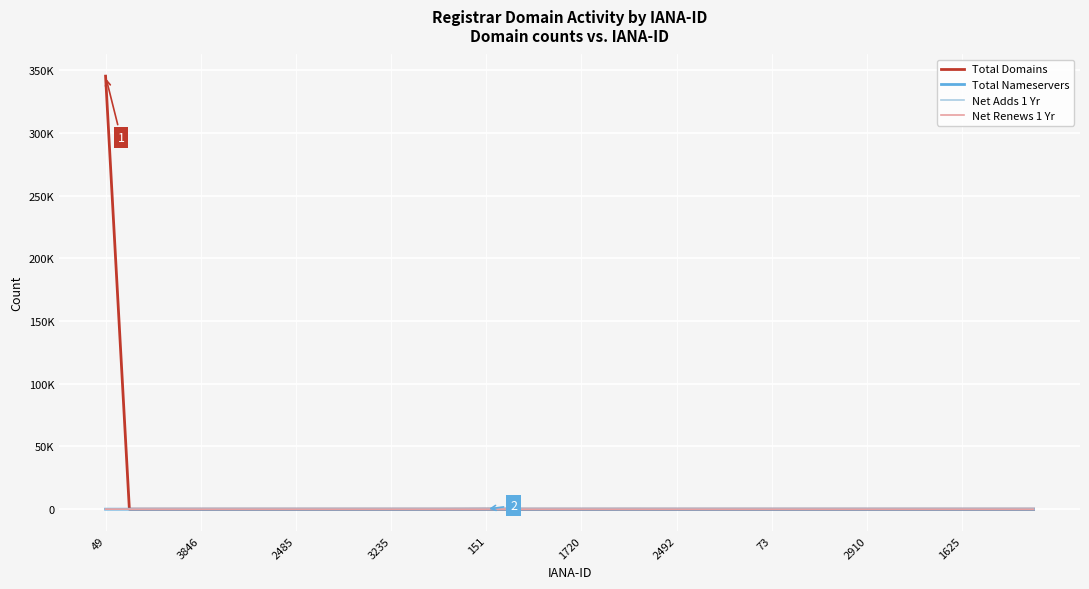

Does the chart display data point markers on the line(s)?

No